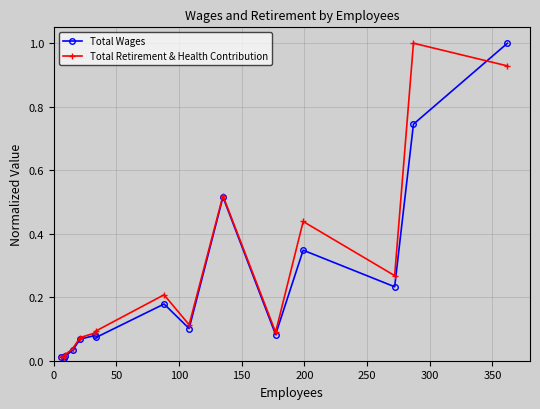

What is the greatest value displayed?

1.0